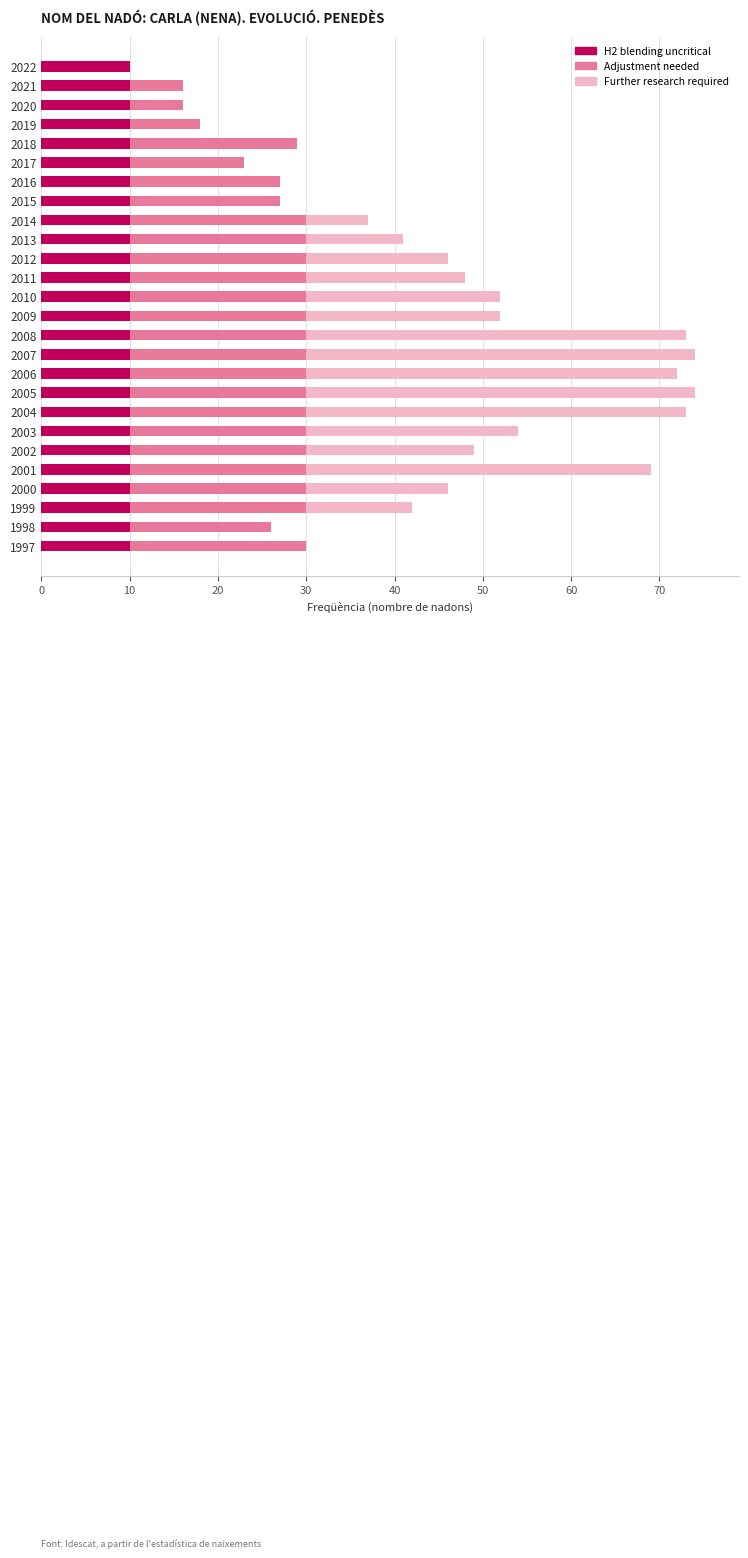

What is the total value across all series at 2018?

29